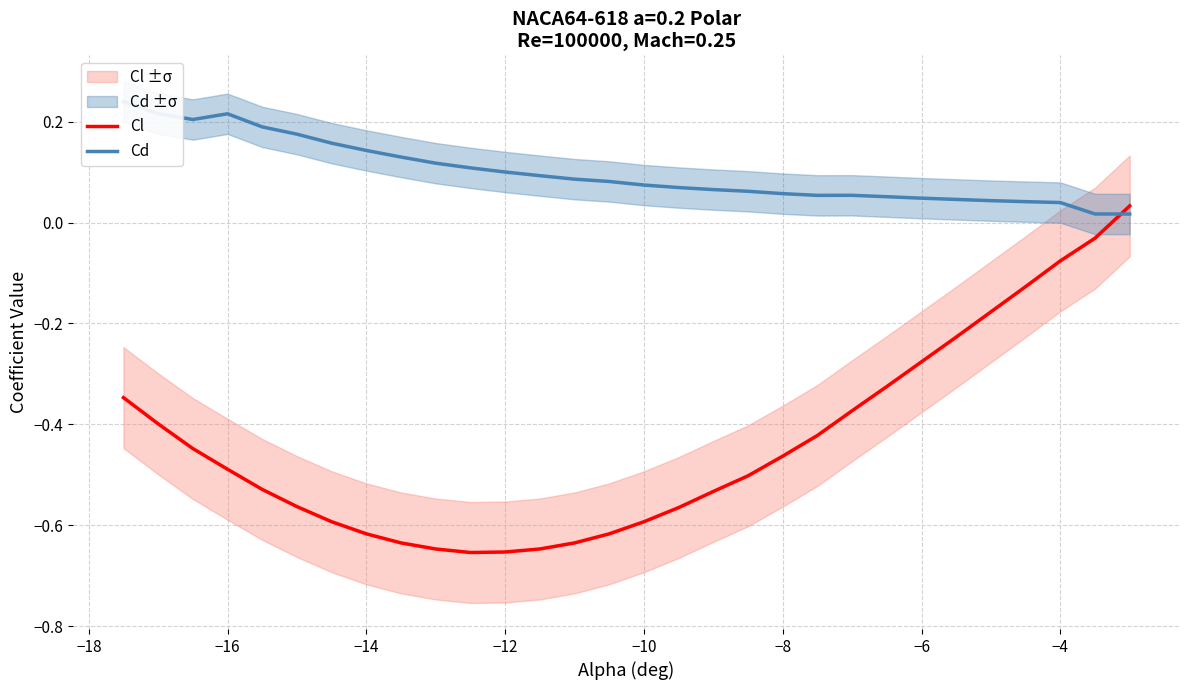

What is the maximum value shown in the chart?

0.2